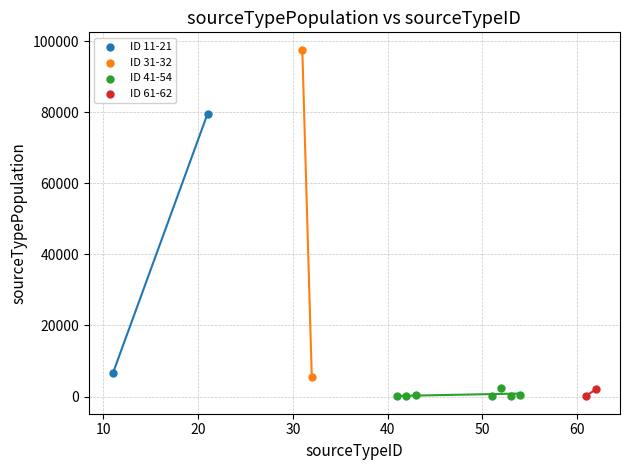

What are all the series names shown in the legend?

ID 11-21, ID 31-32, ID 41-54, ID 61-62